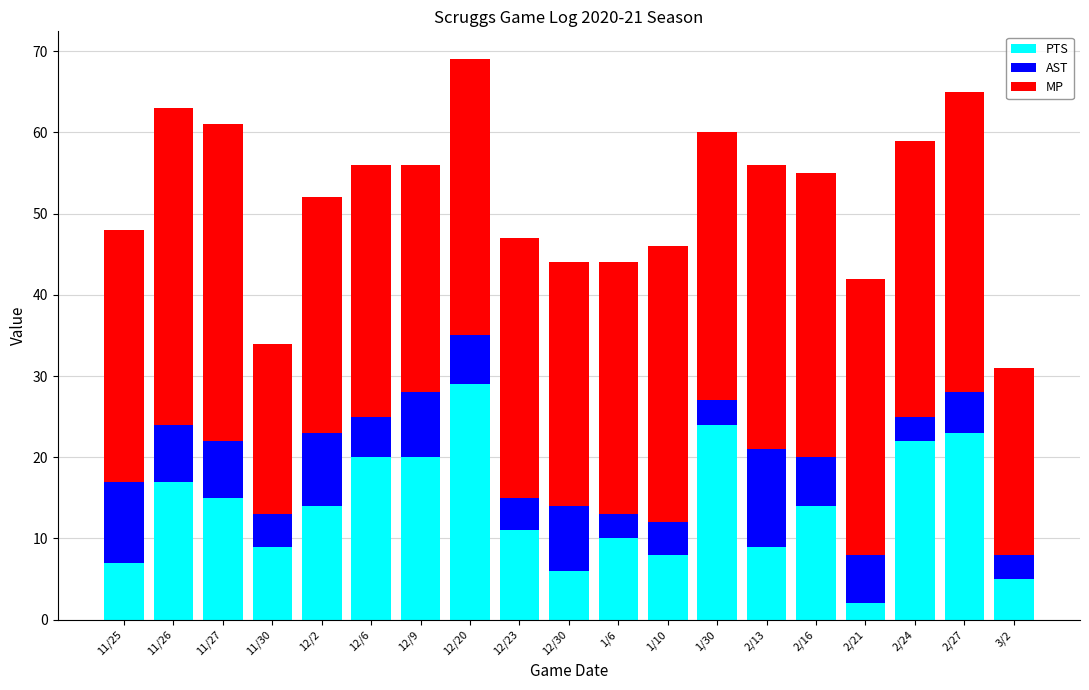

What is the highest value of the PTS series?

29